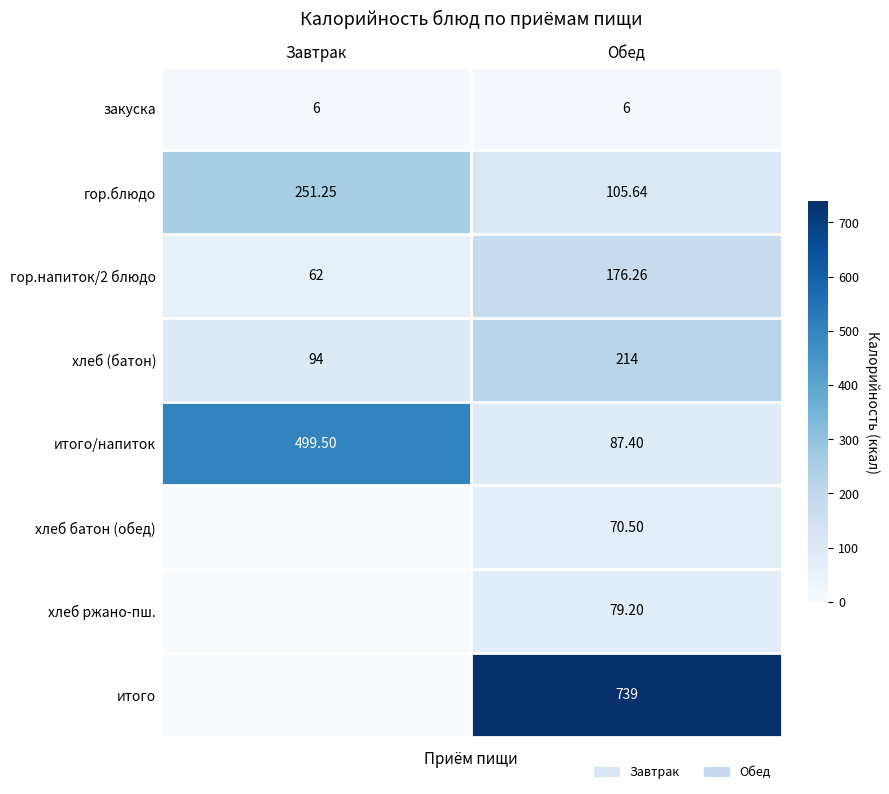

Where is хлеб (батон) nearest to the value 154?

Завтрак